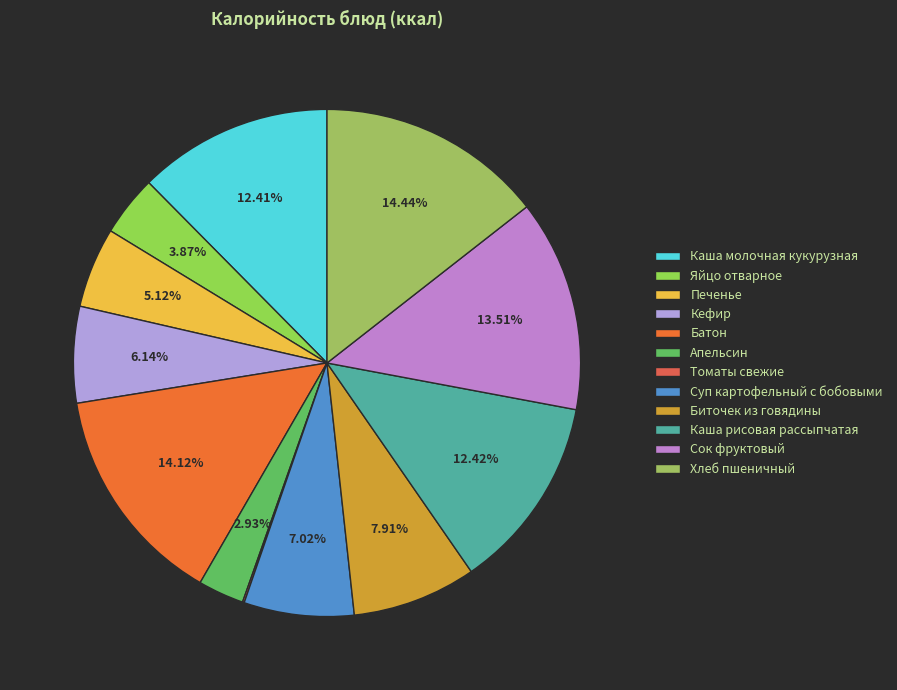

Rank the categories by value from lowest to highest.

Томаты свежие, Апельсин, Яйцо отварное, Печенье, Кефир, Суп картофельный с бобовыми, Биточек из говядины, Каша молочная кукурузная, Каша рисовая рассыпчатая, Сок фруктовый, Батон, Хлеб пшеничный